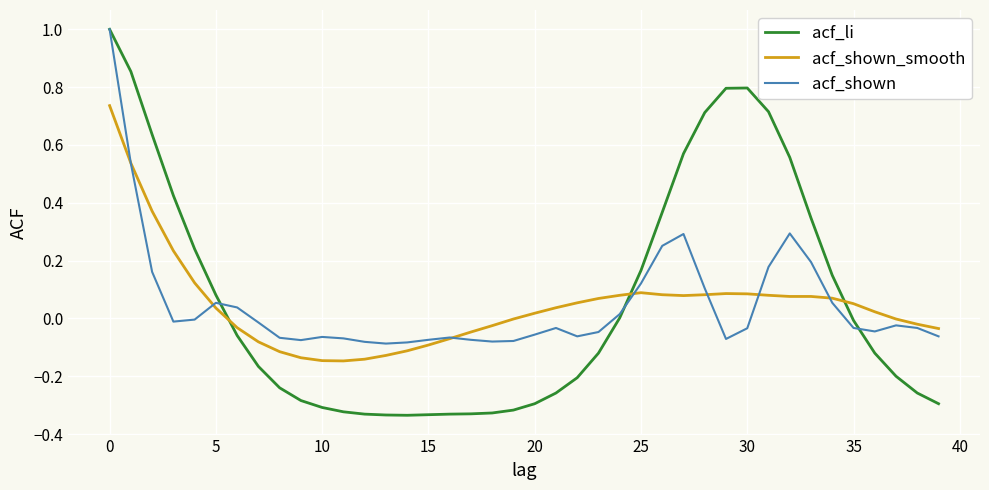

After their last crossing, which series has the higher values: acf_li or acf_shown_smooth?

acf_shown_smooth